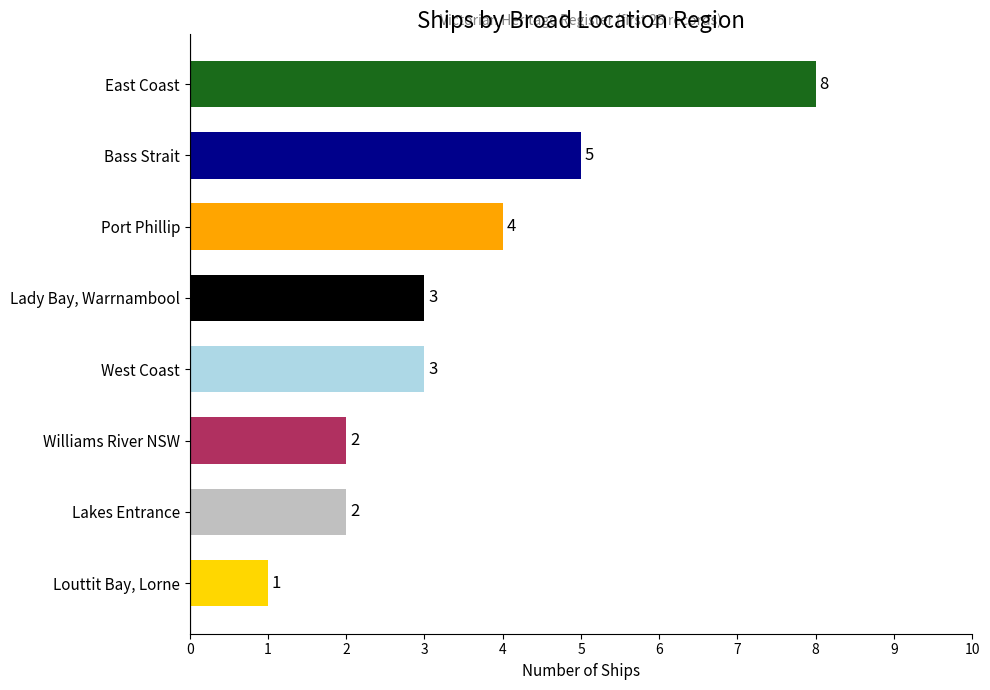

How many bars are there in total?

8